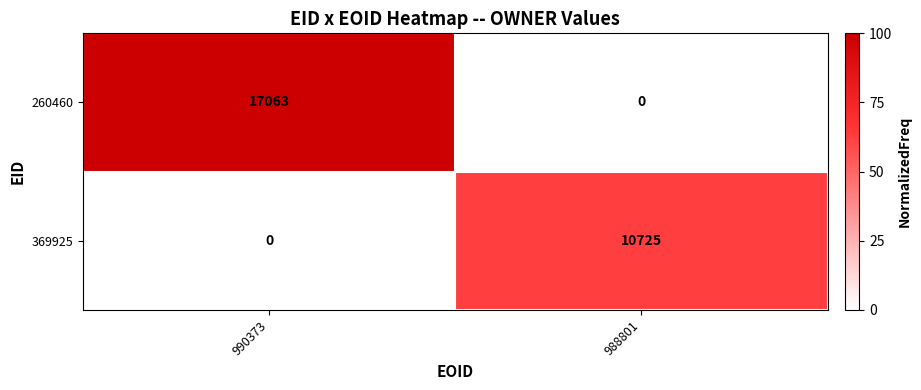

What is the sum of the 369925 values at 988801 and 990373?

10725